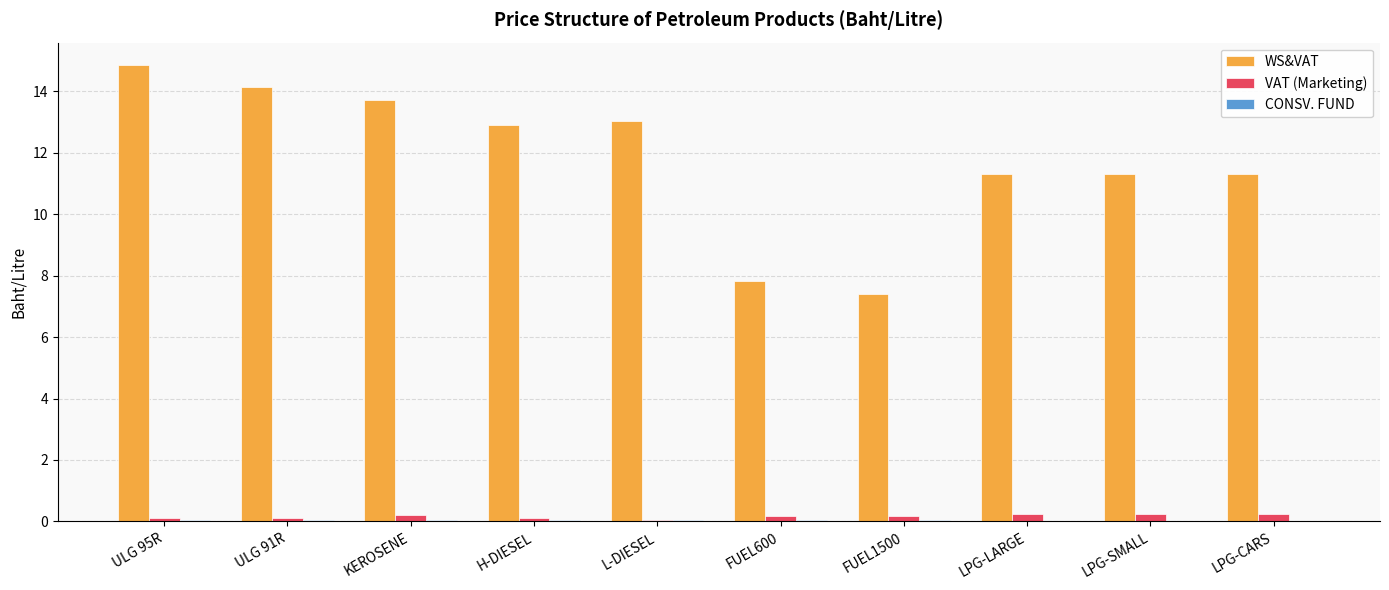

Count the VAT (Marketing) values in the range 0 to 1.

10